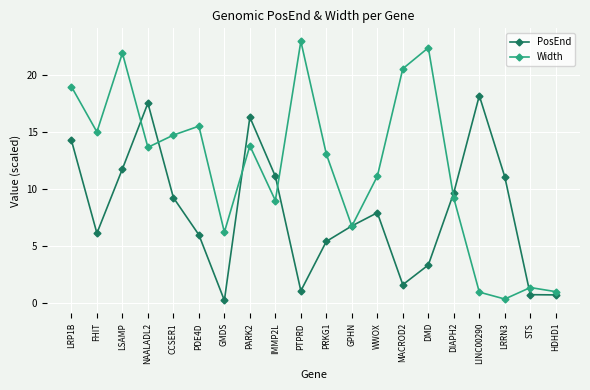

Where is the first local minimum for Width?

FHIT